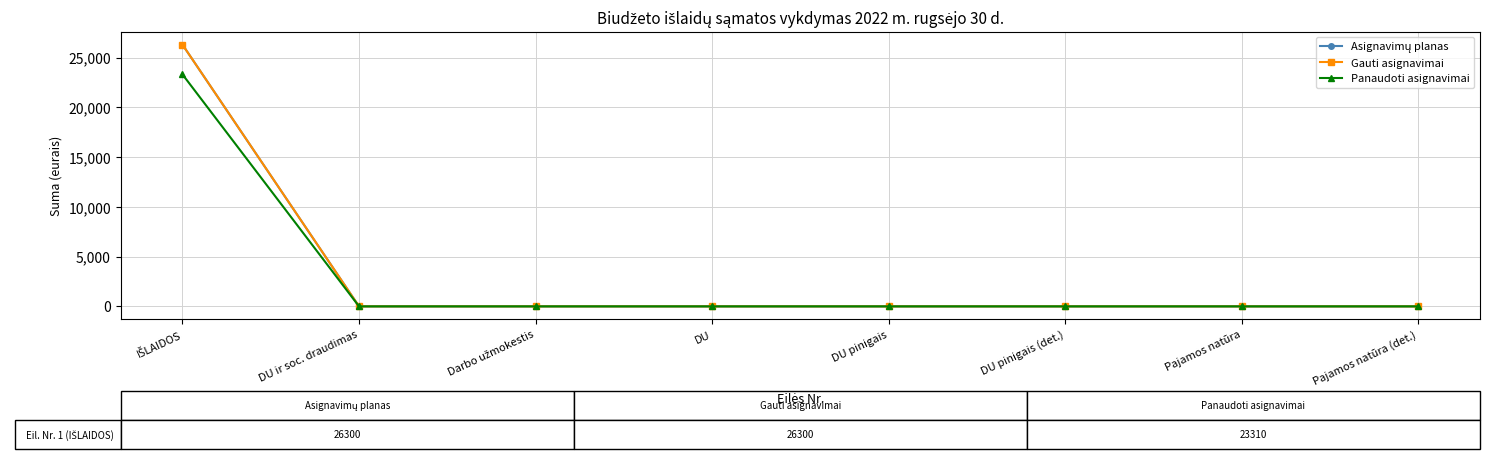

Does the chart have visible grid lines?

Yes